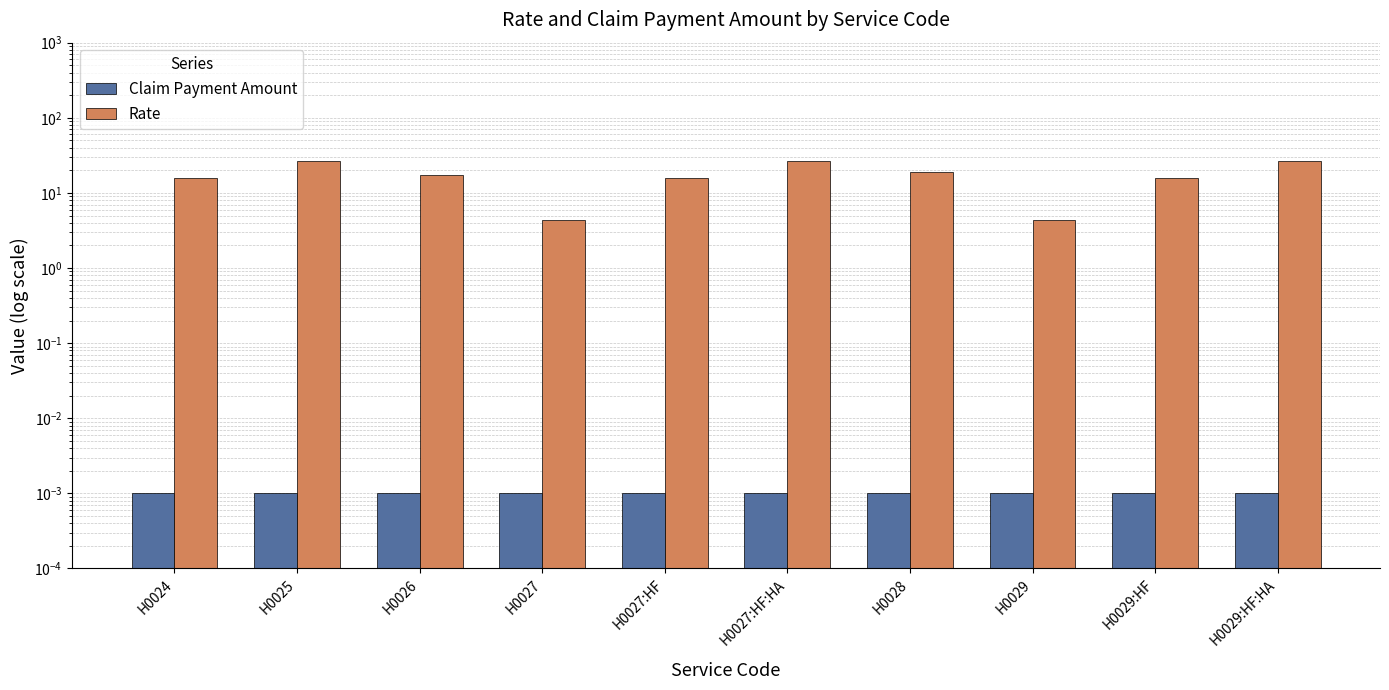

Which series changed the most between H0025 and H0027?

Rate